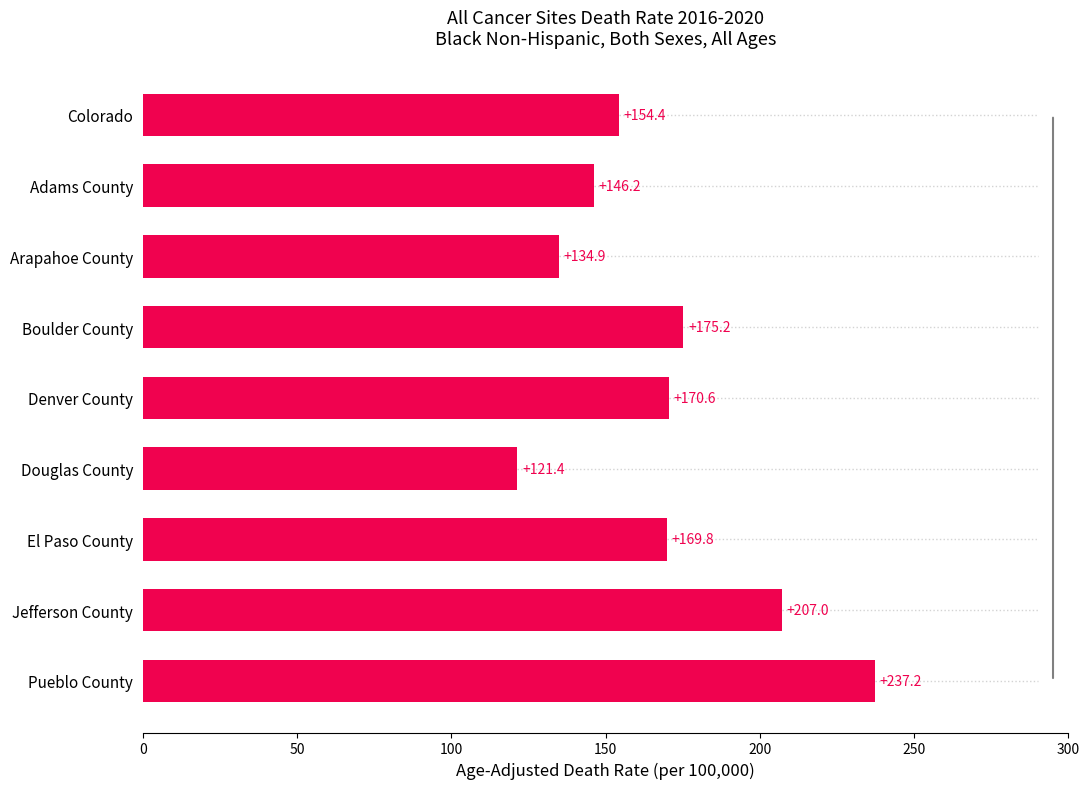

Are the bars grouped side by side (vs. stacked)?

No